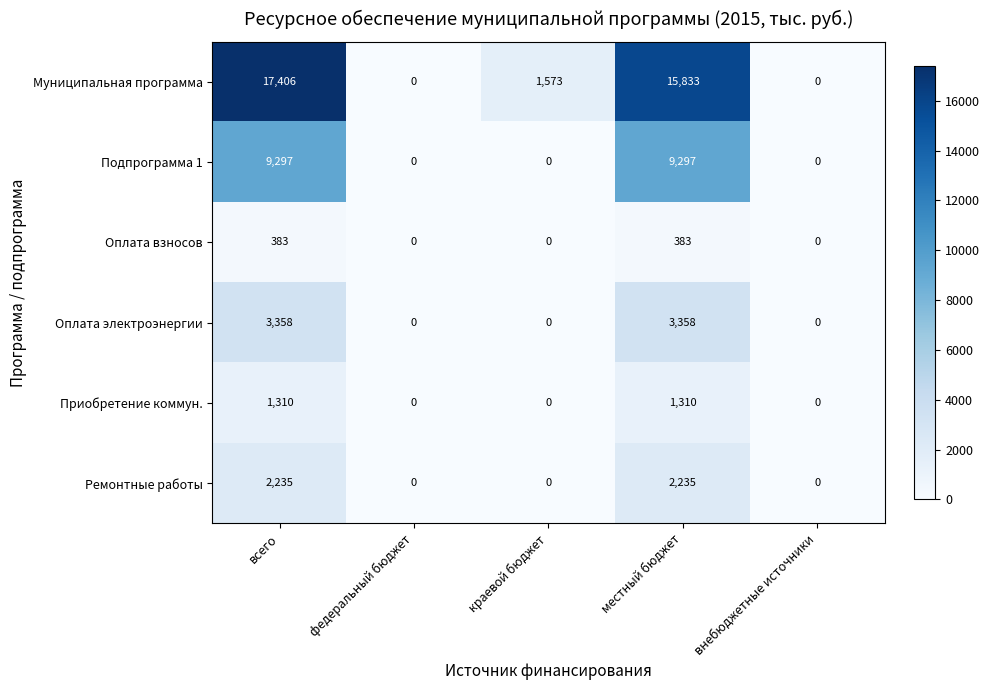

The Муниципальная программа series shows 623 at краевой бюджет. True or false?

False